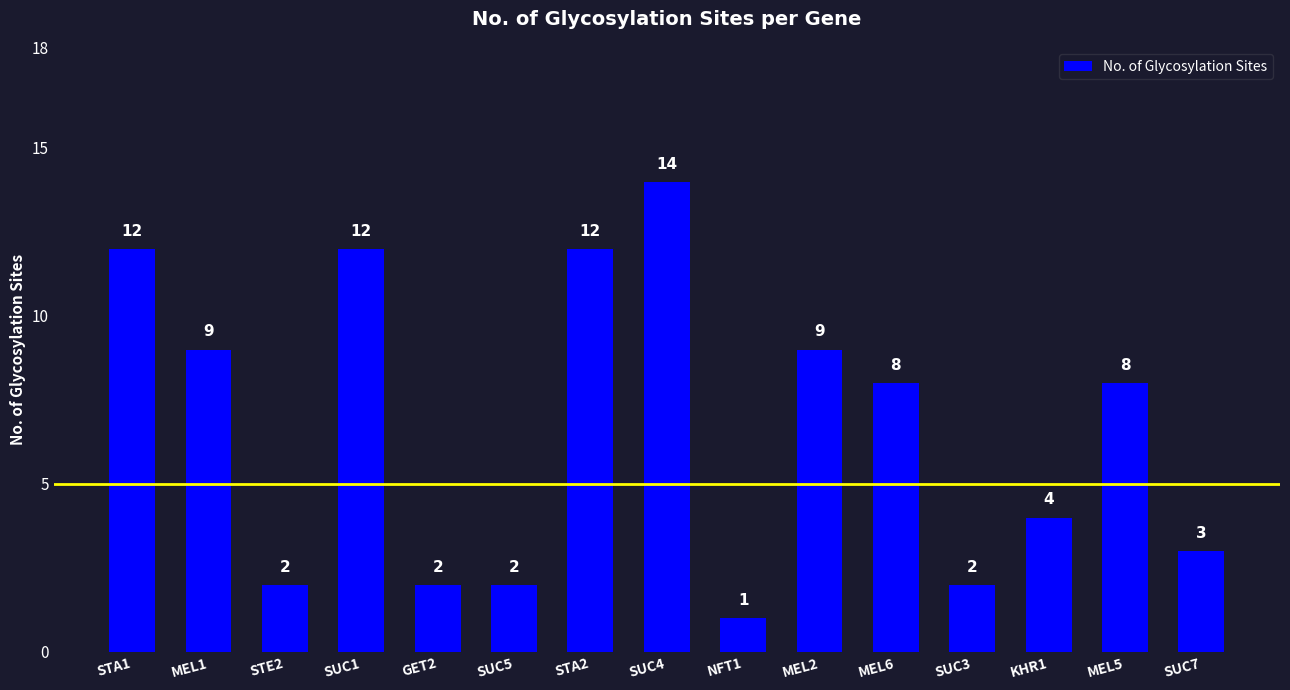

What is the difference between the values at STE2 and MEL6?

6